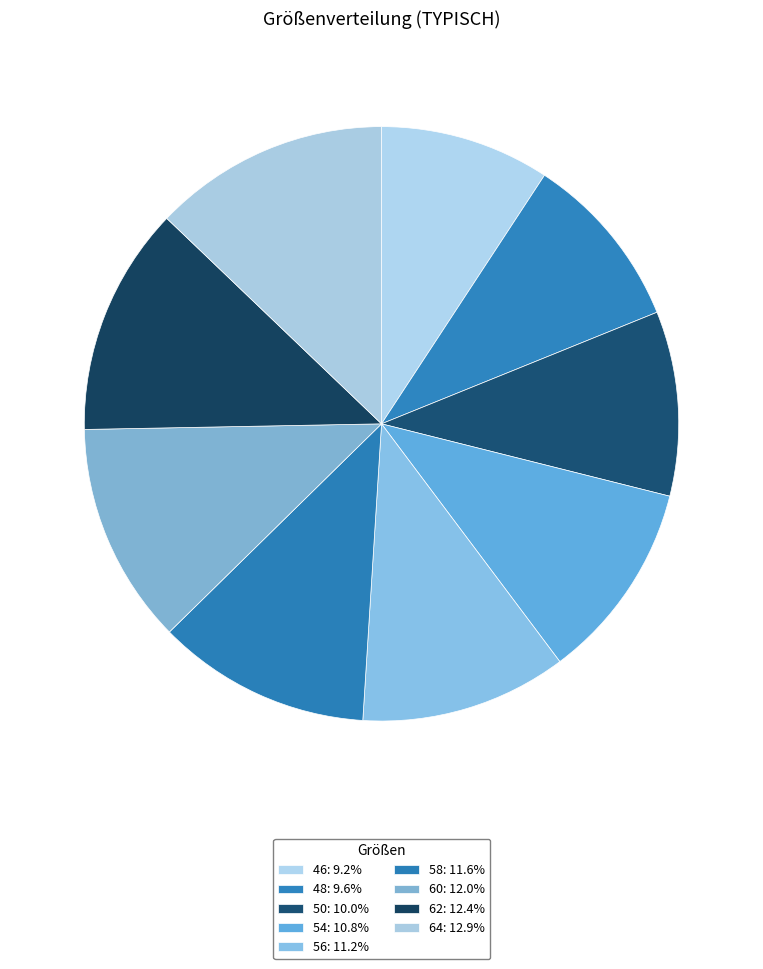

To the nearest percent, what is the combined percentage of 54 and 58?

22%